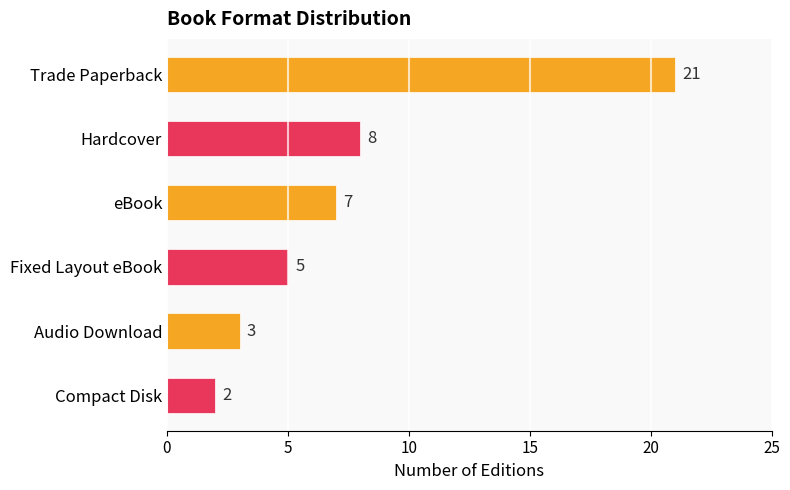

The chart shows a value of 8 at Hardcover. True or false?

True